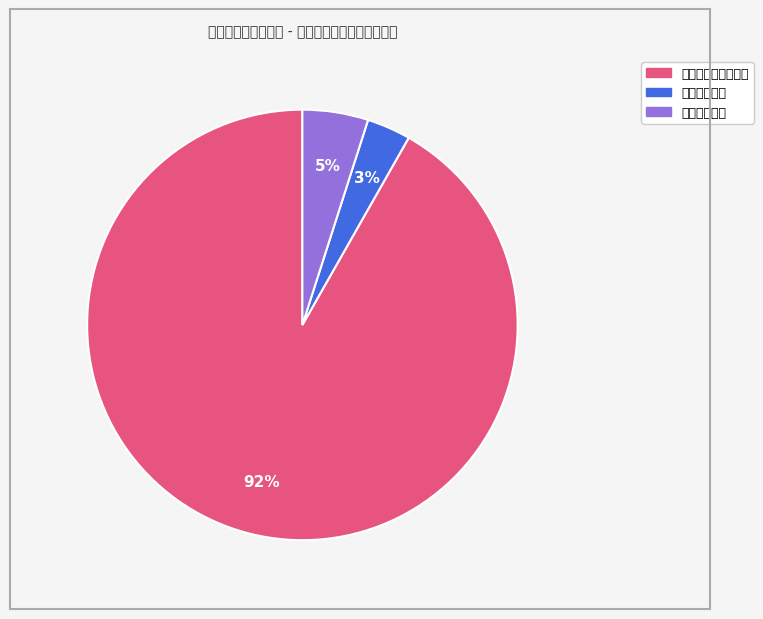

The 卫生健康支出 slice represents 9% of the pie. True or false?

False